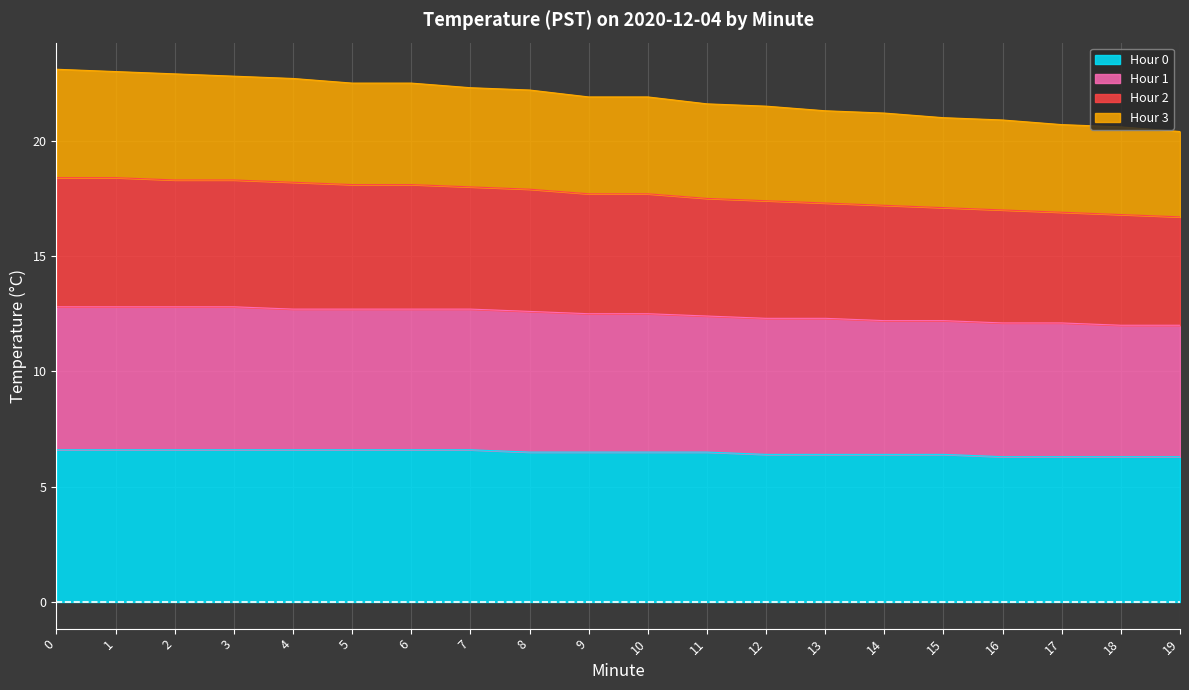

What is the total value across all series at 8?

22.2